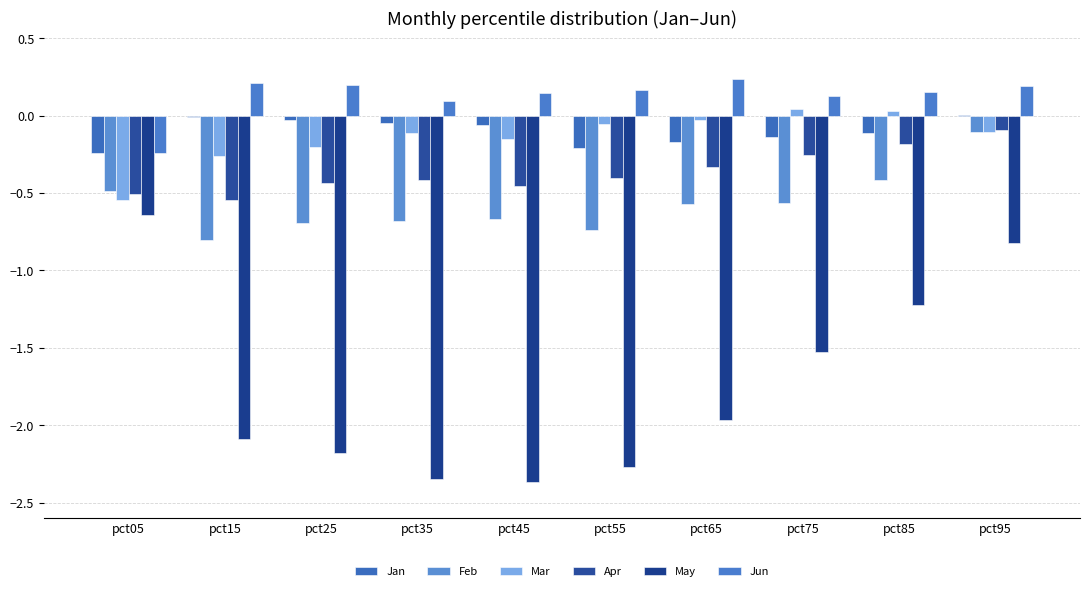

How many groups of bars are there?

10